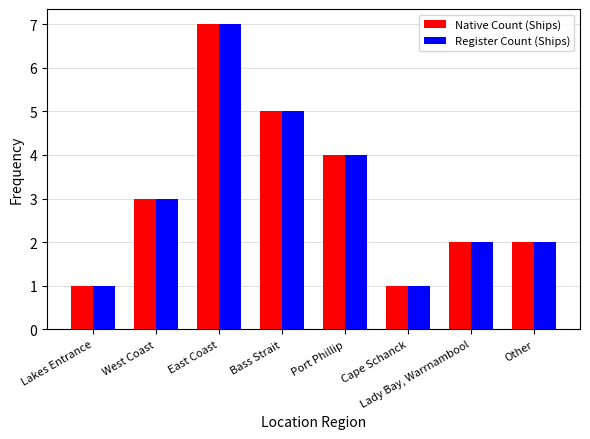

How many bars are there in each group?

2